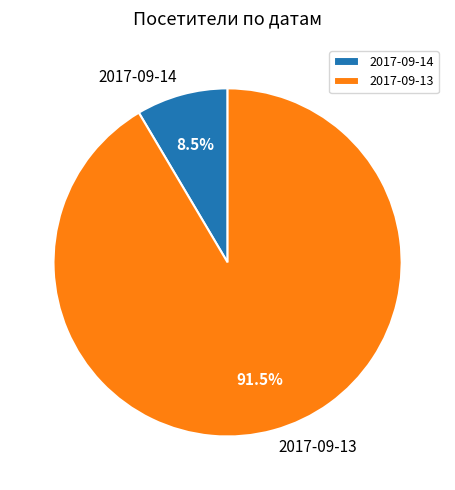

What is the smallest slice in the pie chart?

2017-09-14